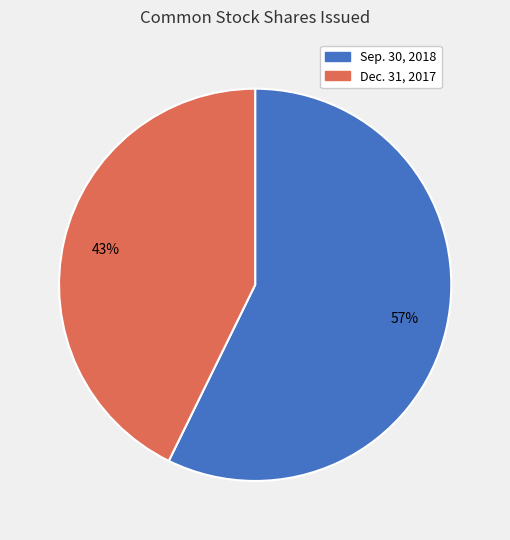

To the nearest percent, what is the average slice percentage?

50%